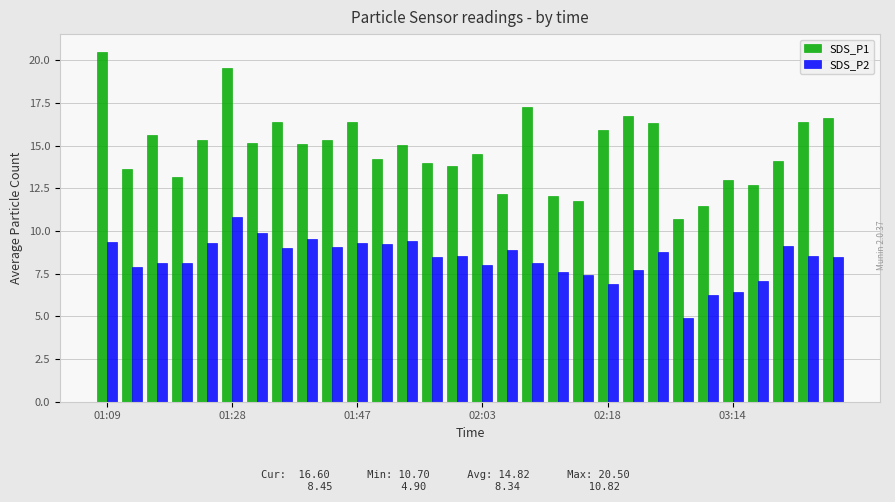

Does the chart contain stacked bars?

No